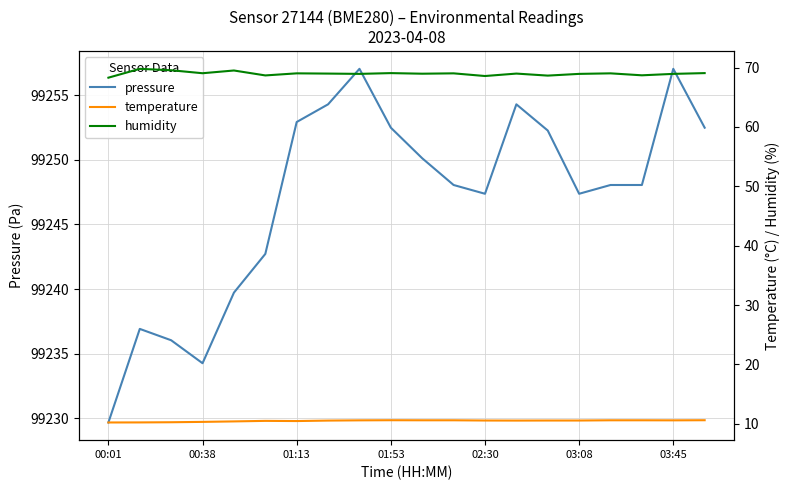

What is the difference between the maximum and minimum values in the pressure series?

27.4